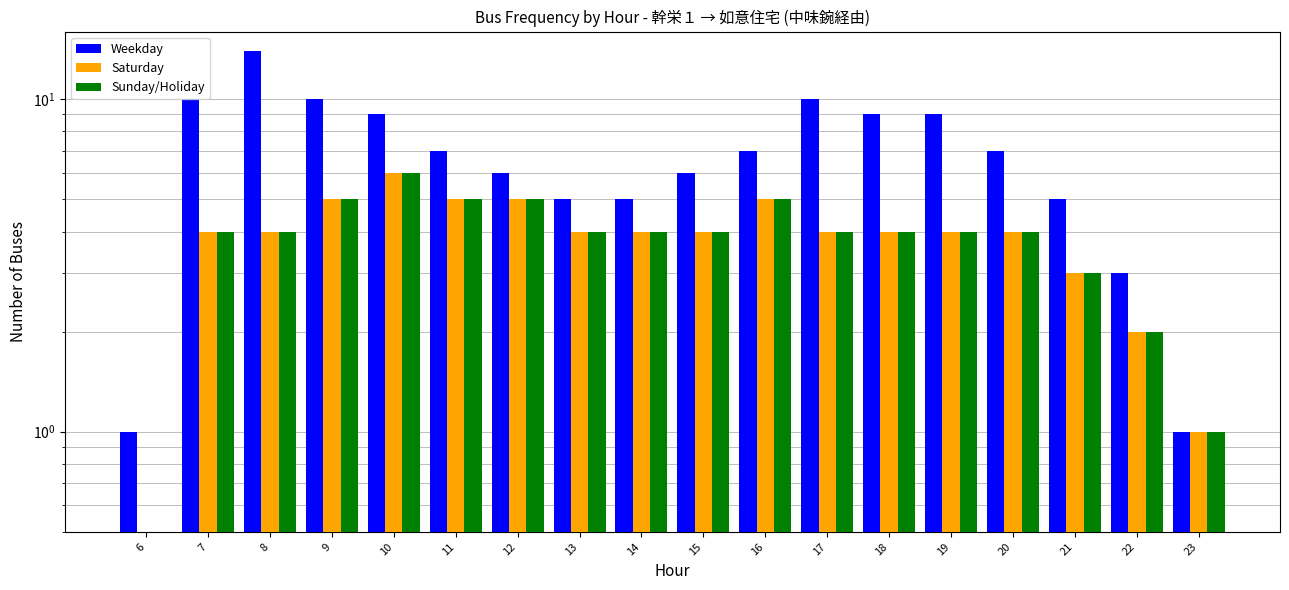

What is the value of the Saturday bar at the 3rd from the left?

4